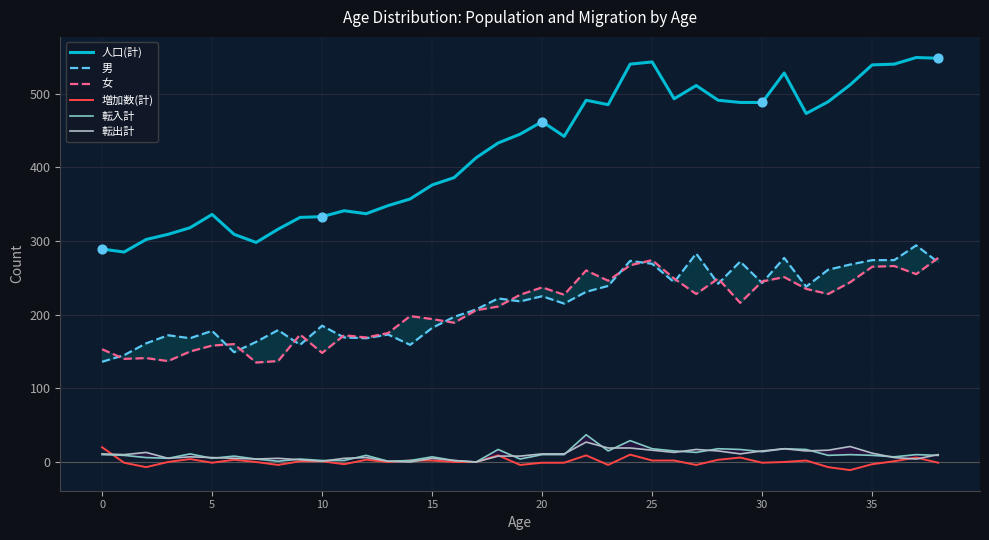

Which series has the largest total across all categories?

人口(計)